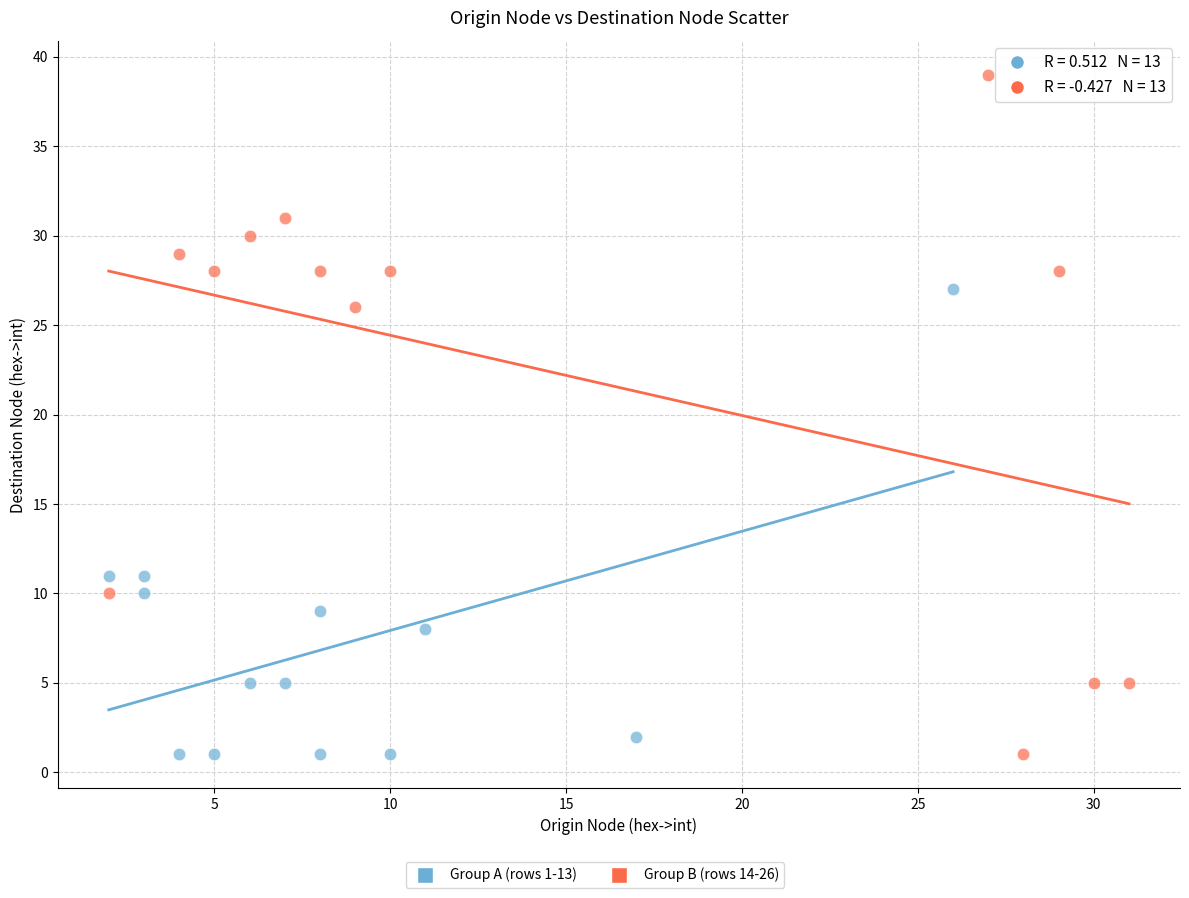

Which series has the largest Y range (max minus min)?

Group B (rows 14-26)